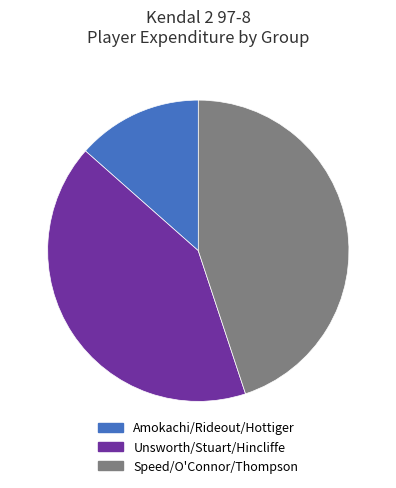

Is there a majority slice in this chart?

No